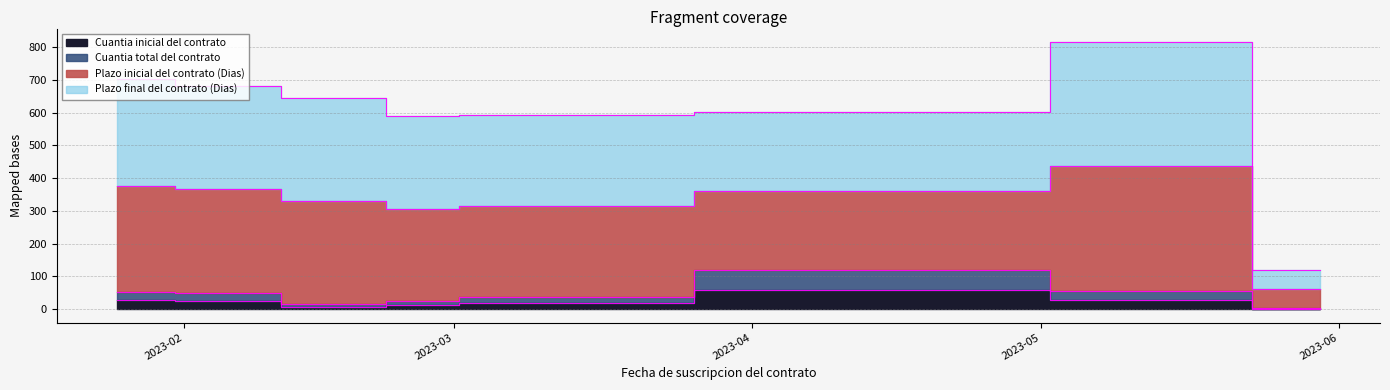

What is the sum of all Plazo inicial del contrato (Dias) values?

4751.5